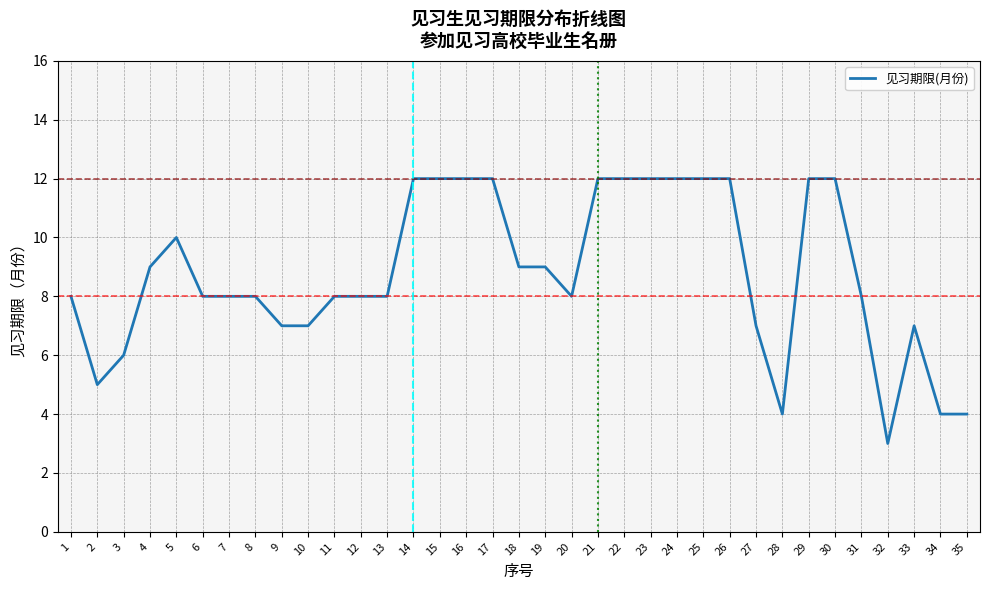

Is this an area chart (filled region under the line)?

No